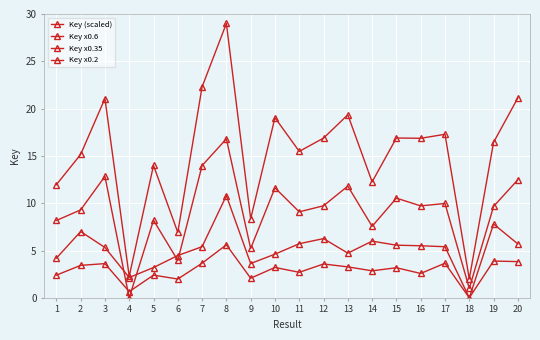

Between 13 and 14, which series saw the biggest shift?

Key (scaled)